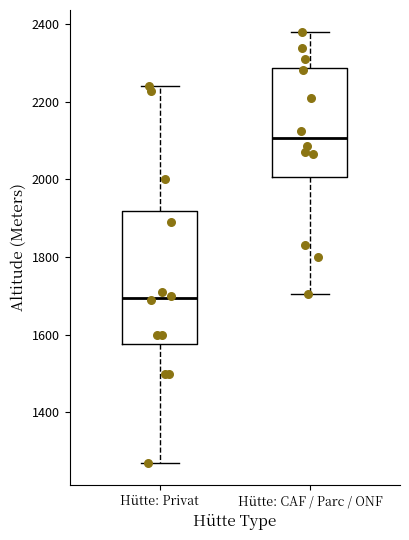

Which box has the lowest median line?

Hütte: Privat